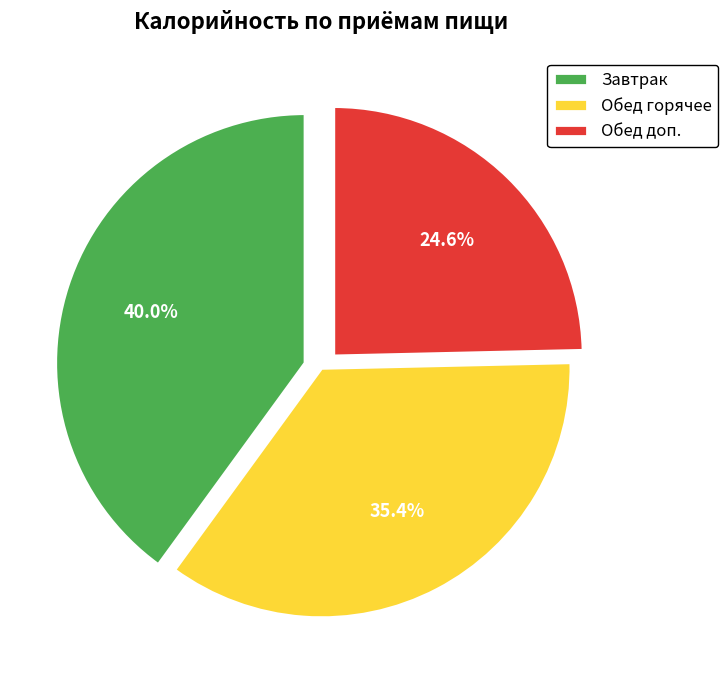

Which category has the biggest portion of the pie?

Завтрак